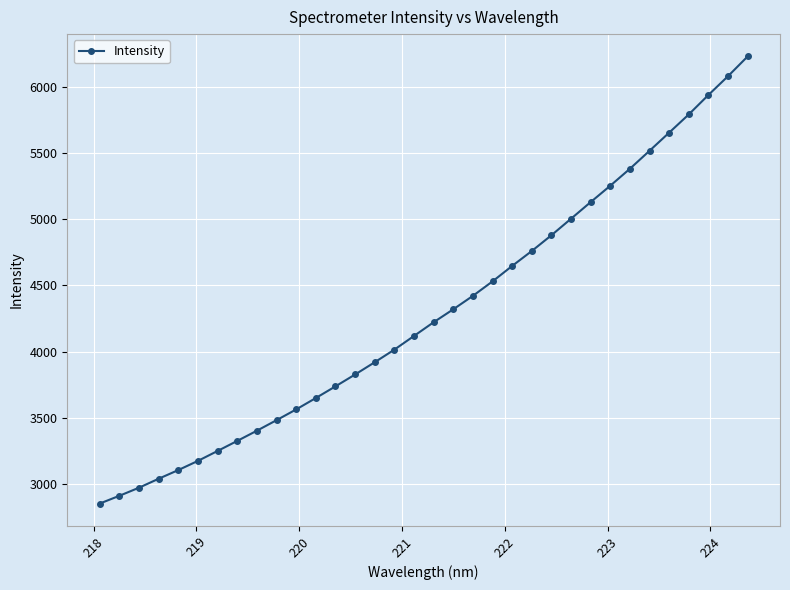

What is the value of the 21st point from the left?

4530.9